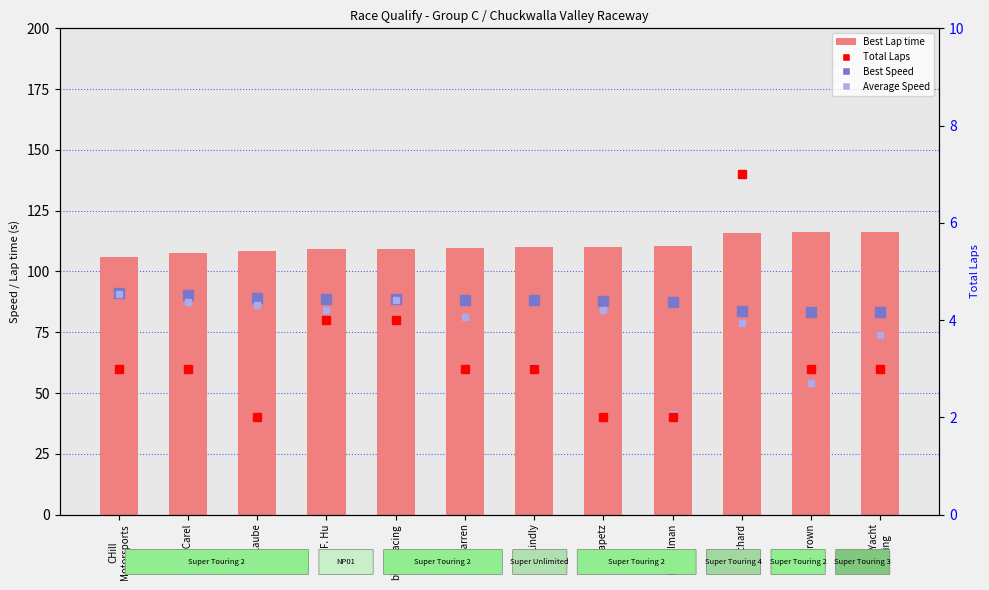

What is the difference between the second highest and second lowest values in the Total Laps series?

2.0